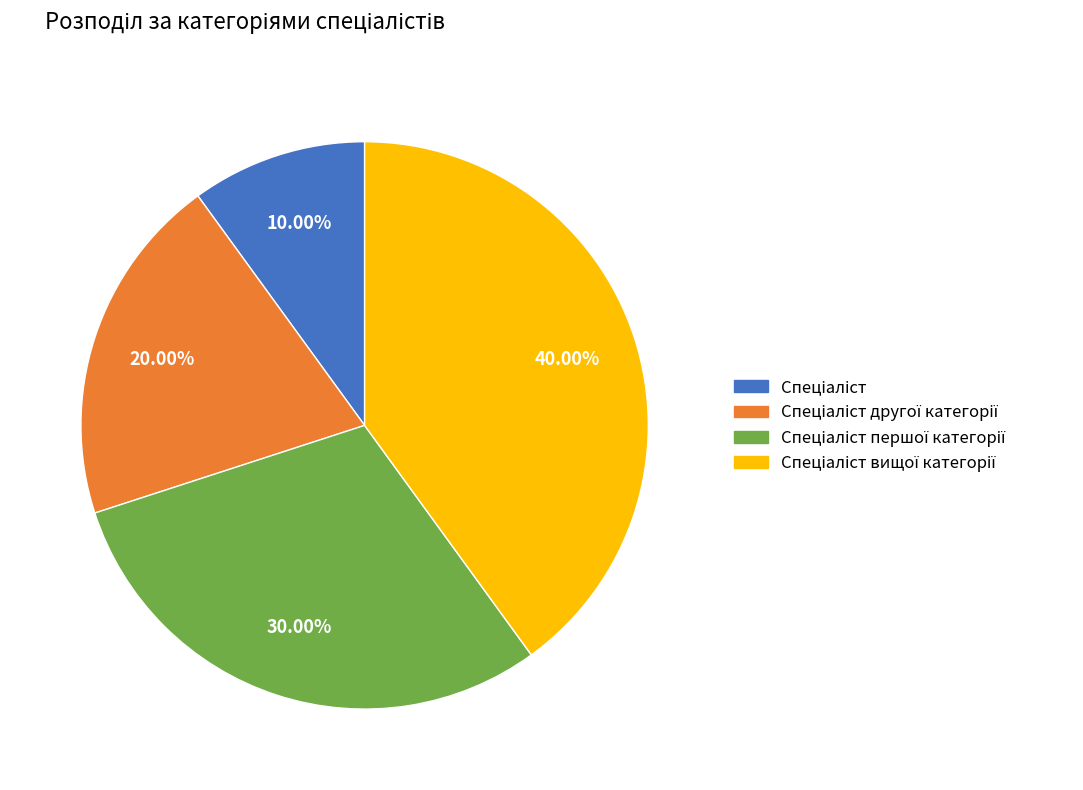

Count the number of slices in the pie.

4